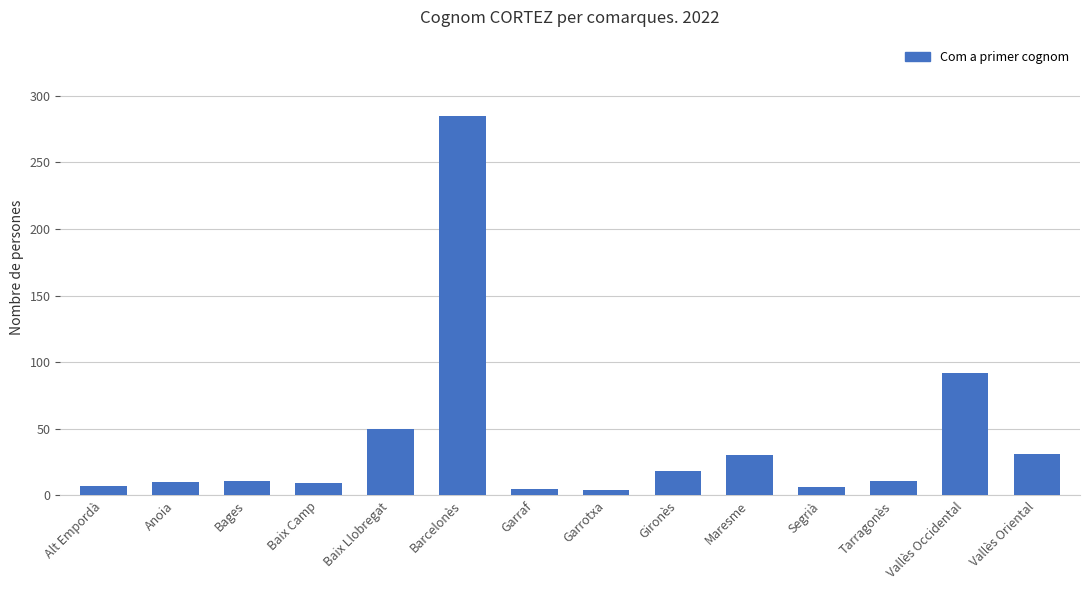

Which category has the highest value across all series?

Barcelonès